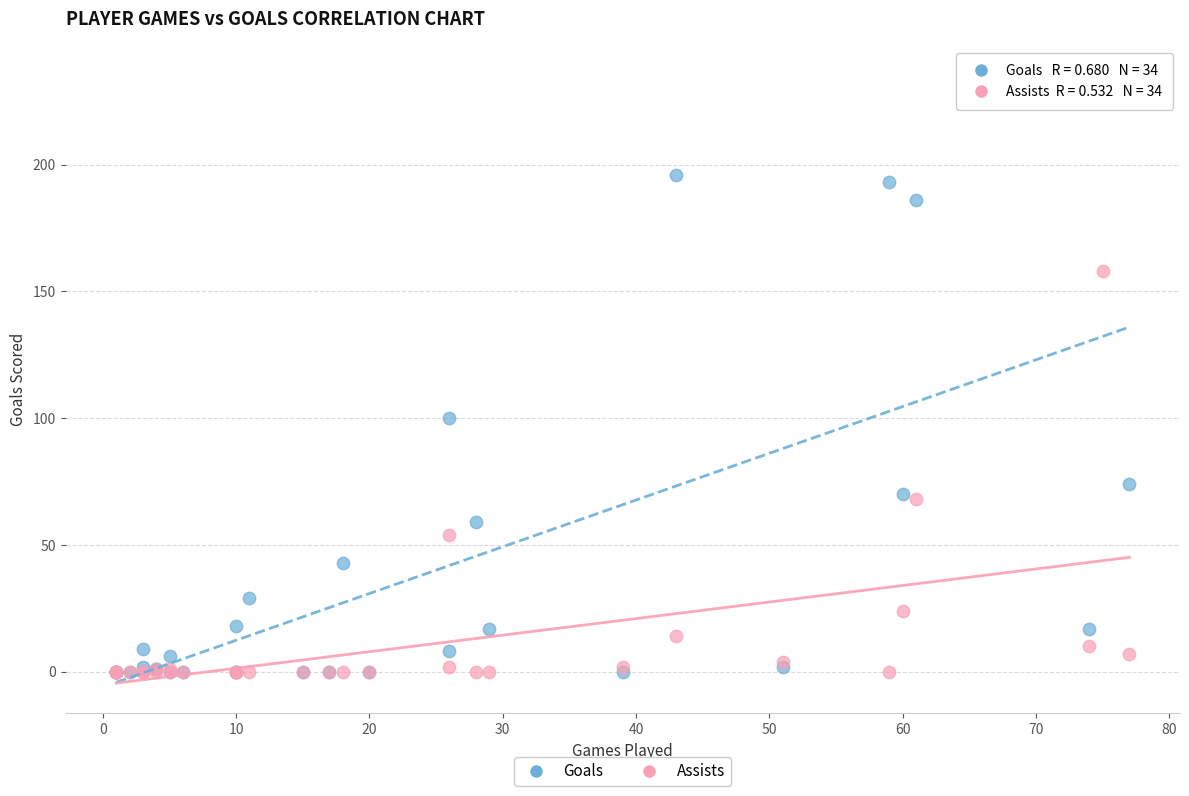

Which series has the widest spread of Y values?

Goals